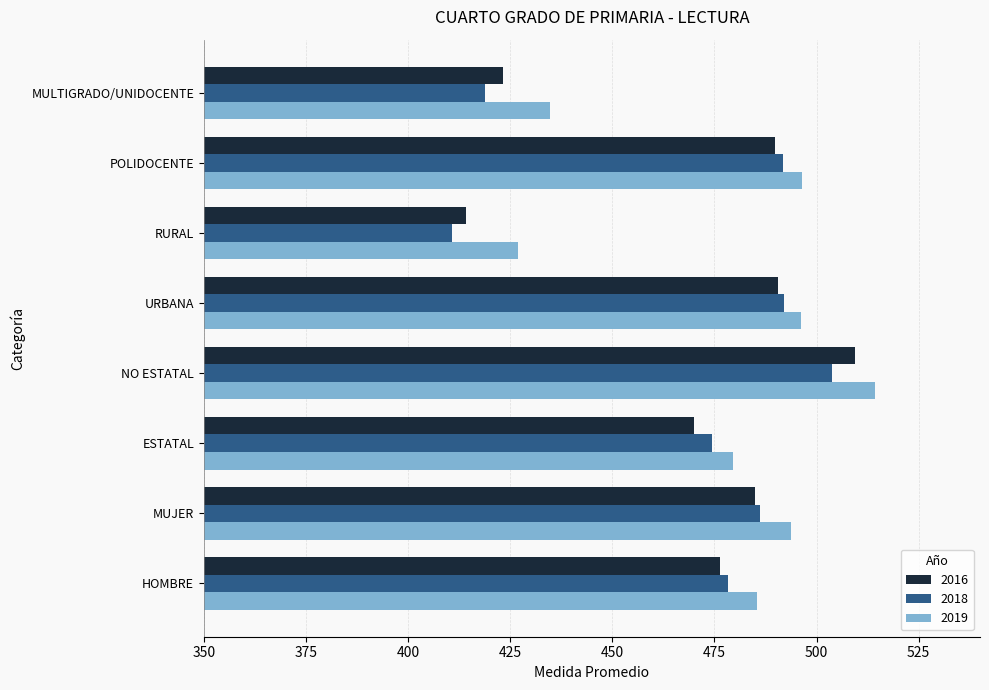

What is the sum of the 2019 values at HOMBRE and URBANA?

981.6